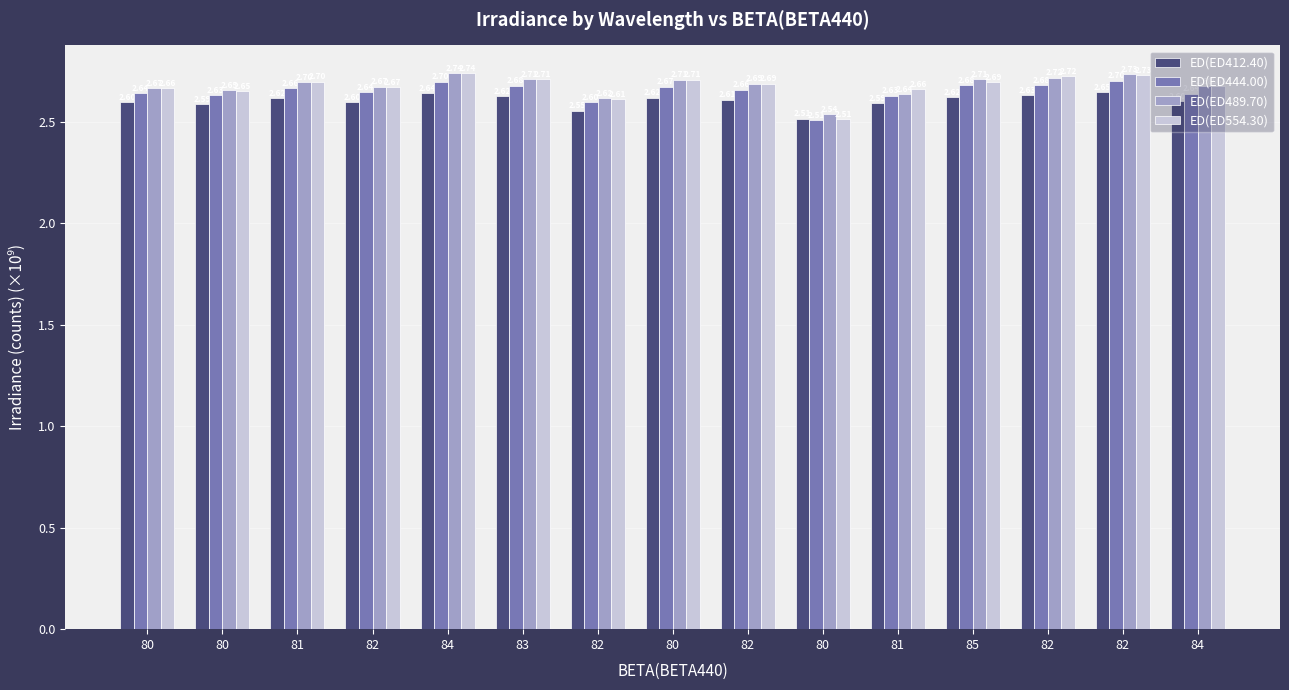

What are all the series names shown in the legend?

ED(ED412.40), ED(ED444.00), ED(ED489.70), ED(ED554.30)